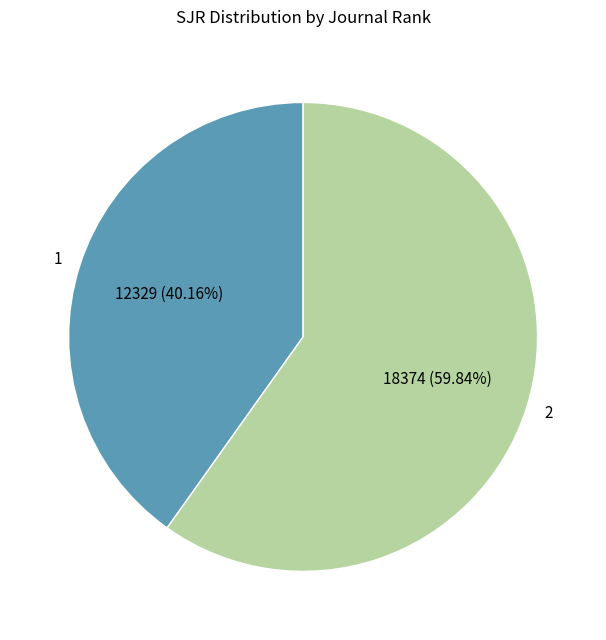

What percentage do 1 and 2 together represent?

100.0%